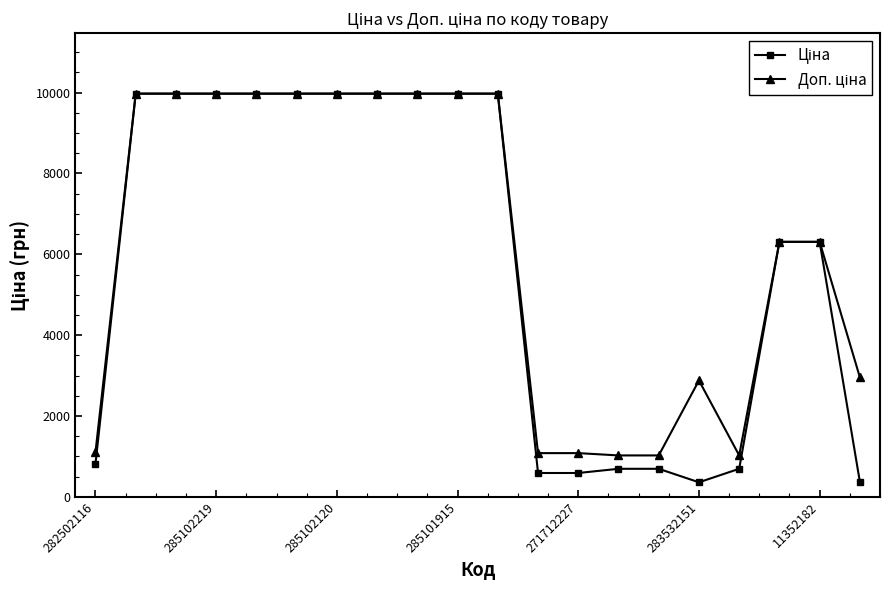

What is the smallest value displayed?

359.9